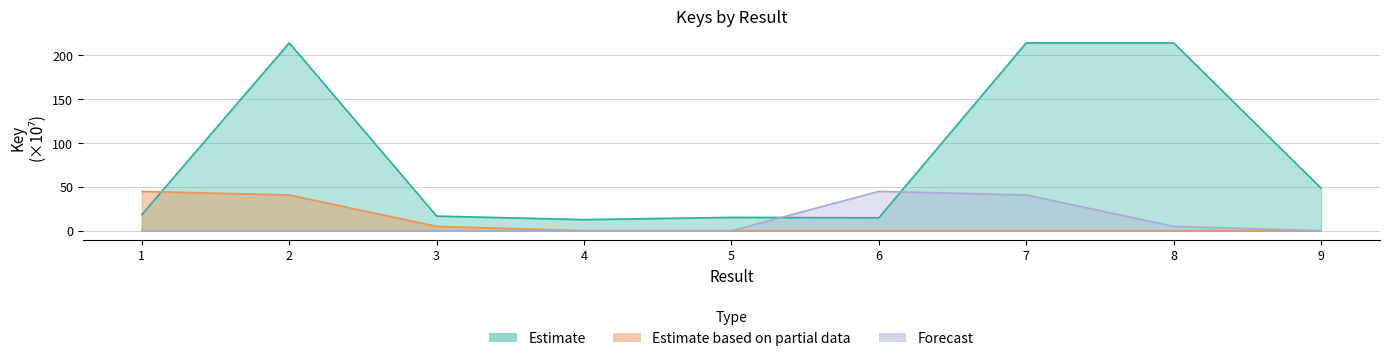

What is the highest value of the Estimate series?

213.9